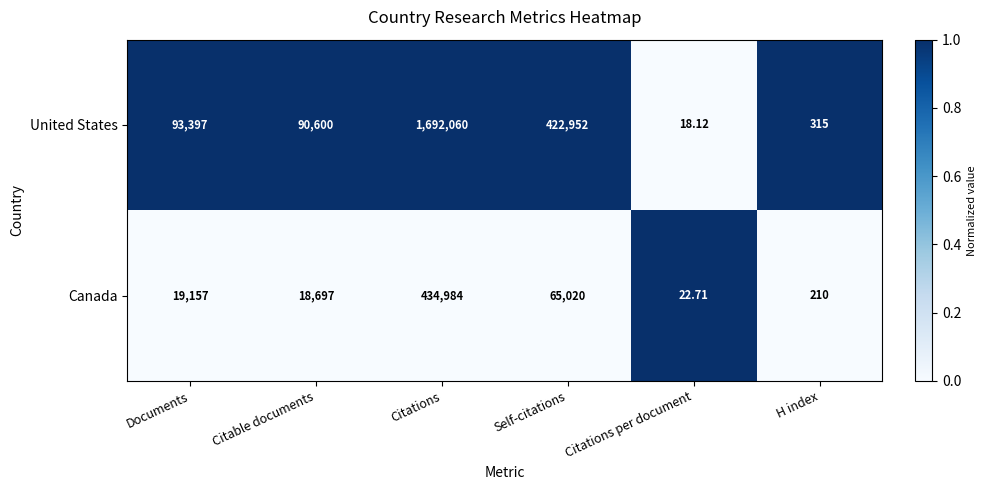

Which category has the highest value across all series?

Citations